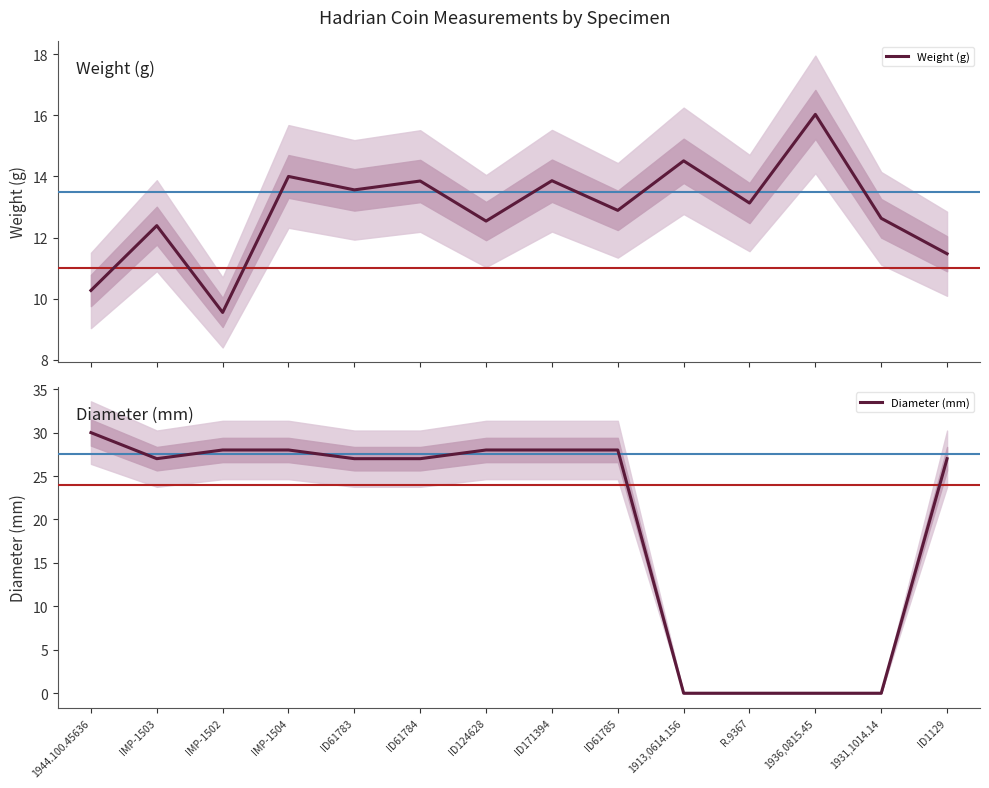

Reading right to left, extract all data points from this chart.

Weight (g): 11.5	12.6	16.0	13.1	14.5	12.9	13.9	12.5	13.8	13.6	14.0	9.6	12.4	10.3
Diameter (mm): 27.0	0.0	0.0	0.0	0.0	28.0	28.0	28.0	27.0	27.0	28.0	28.0	27.0	30.0